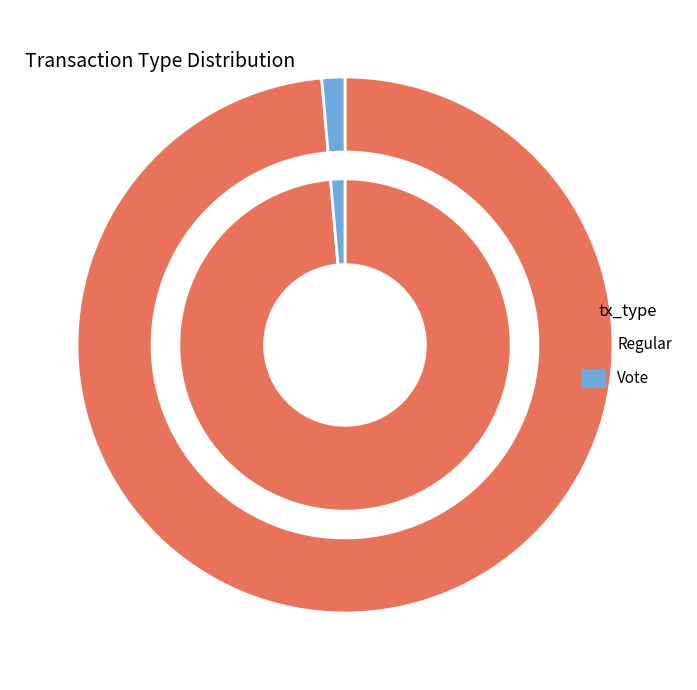

To the nearest percent, what is the difference between the largest and smallest slice percentages?

97%